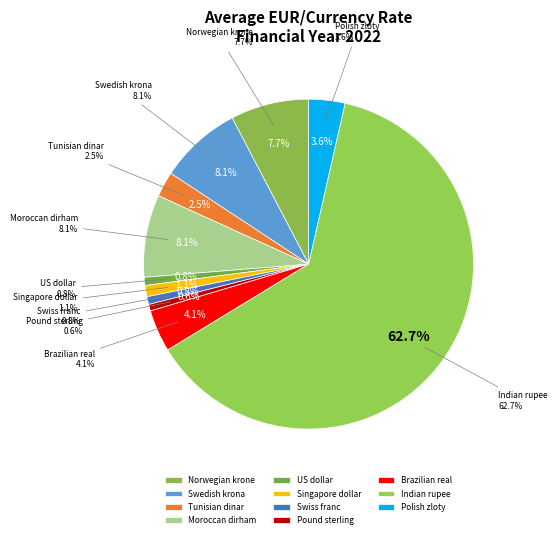

Count the number of slices in the pie.

11